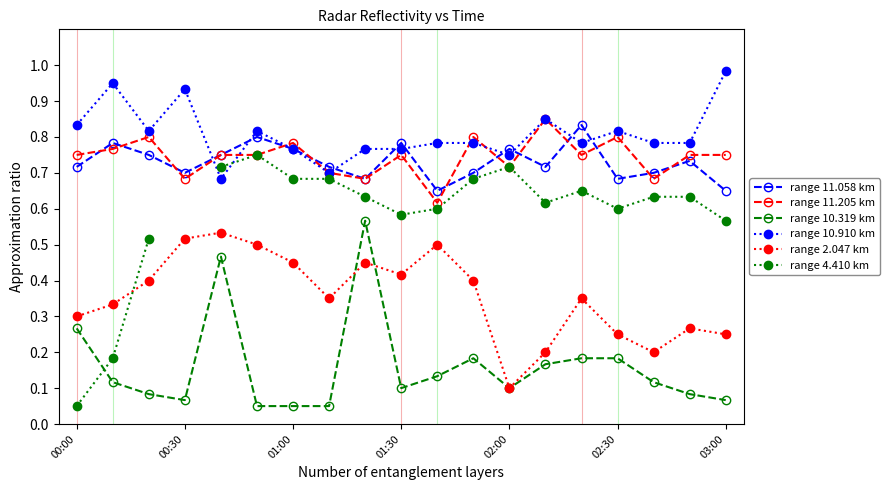

True or false: range 10.910 km has a value of 1.1 at 01:30.

False